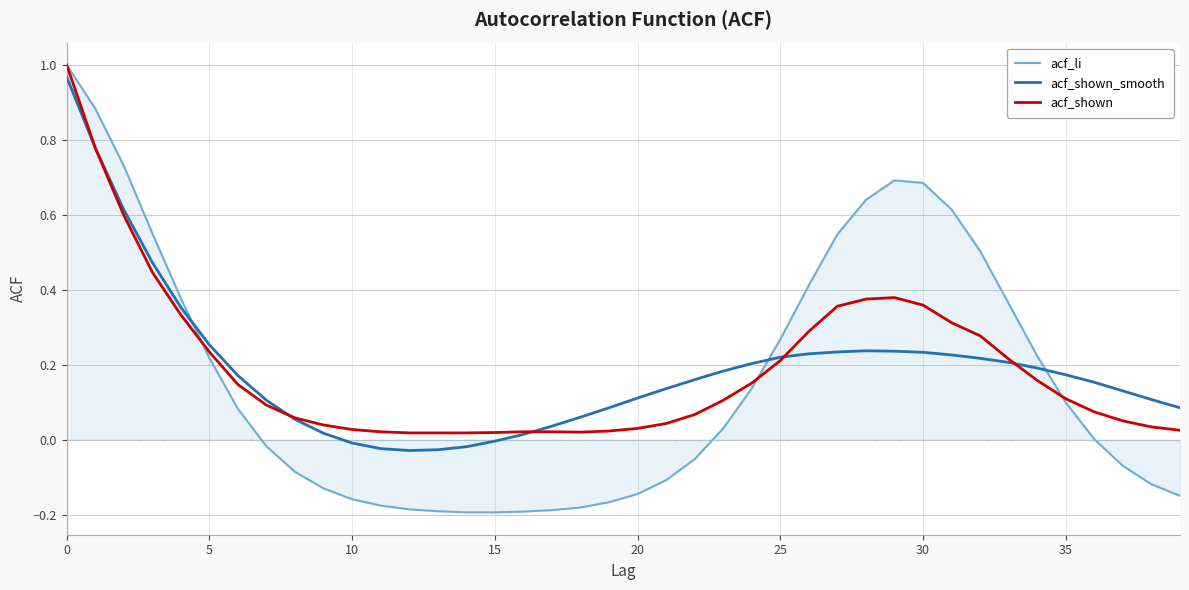

Which series ends up on top after the final intersection of acf_li and acf_shown_smooth?

acf_shown_smooth